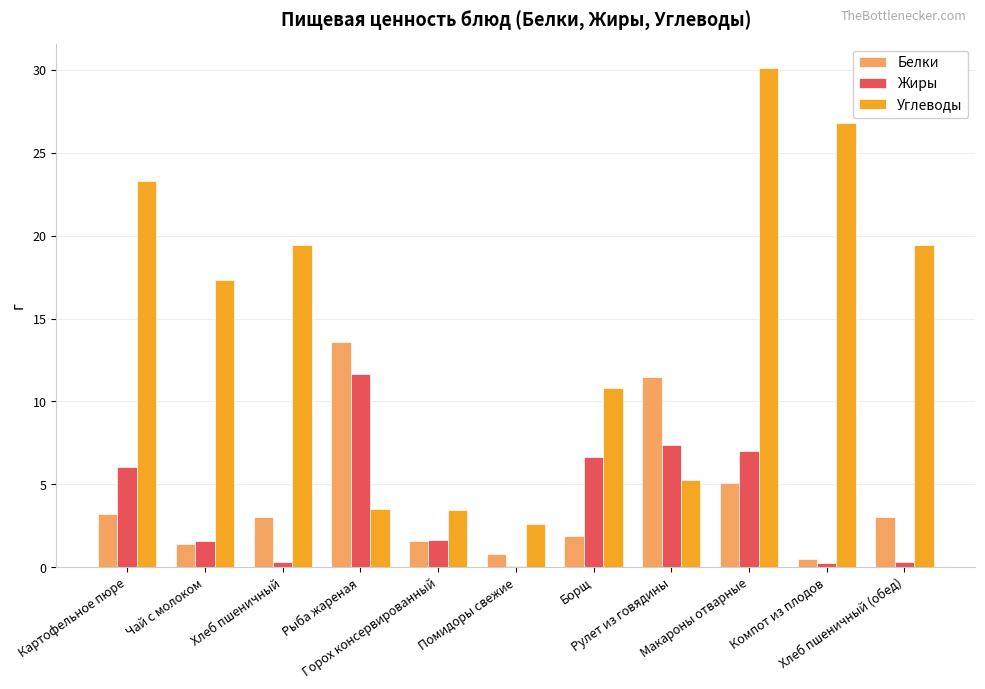

What is the difference between the highest and lowest values at Рыба жареная?

10.1